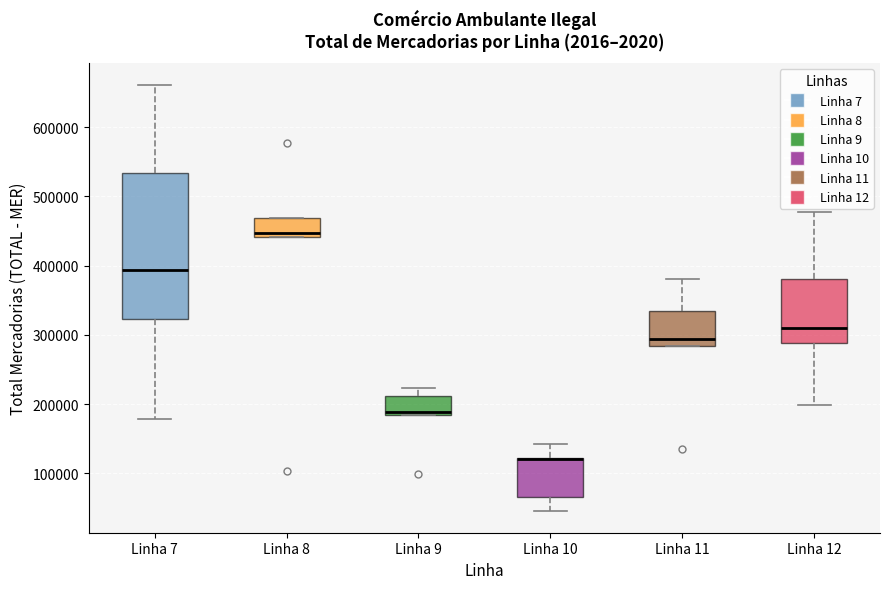

Where is the lower edge of the box for Linha 10 on the y-axis? The values are not printed on the chart, so give them approximately, as read against the axis.

70000